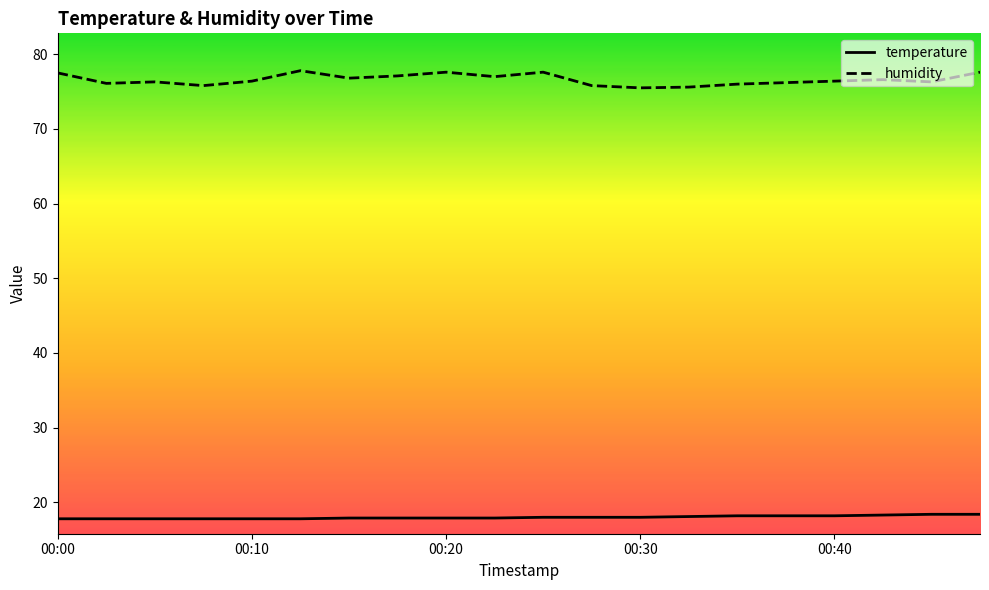

Count the temperature values in the range 17 to 18.

13